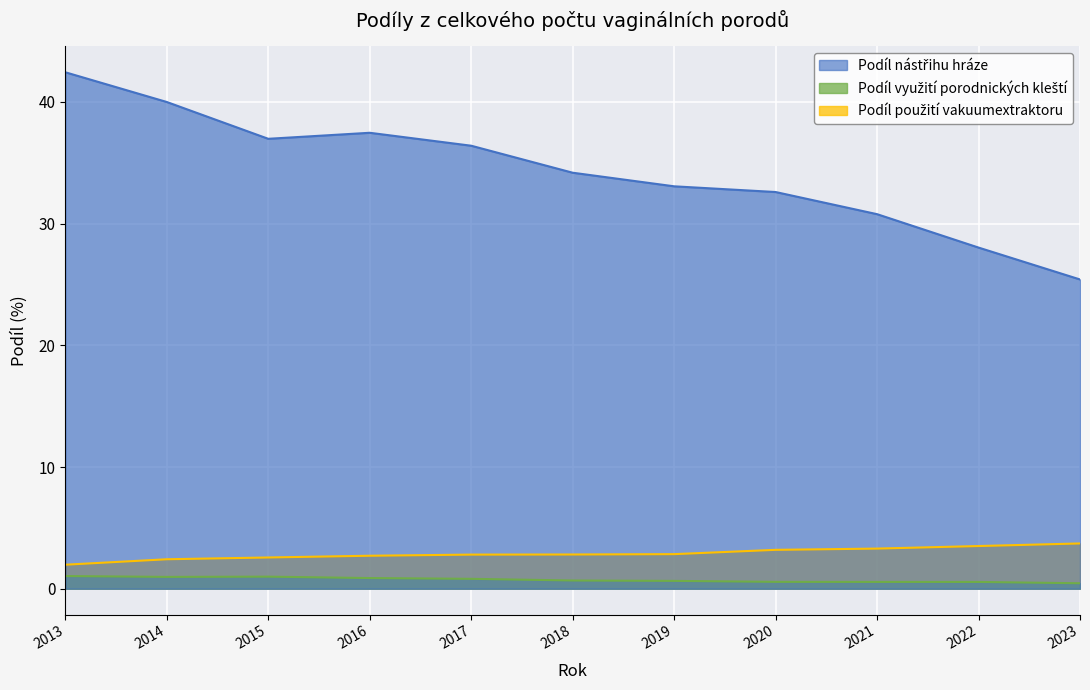

Which has a higher value, 2019 or 2013?

2013